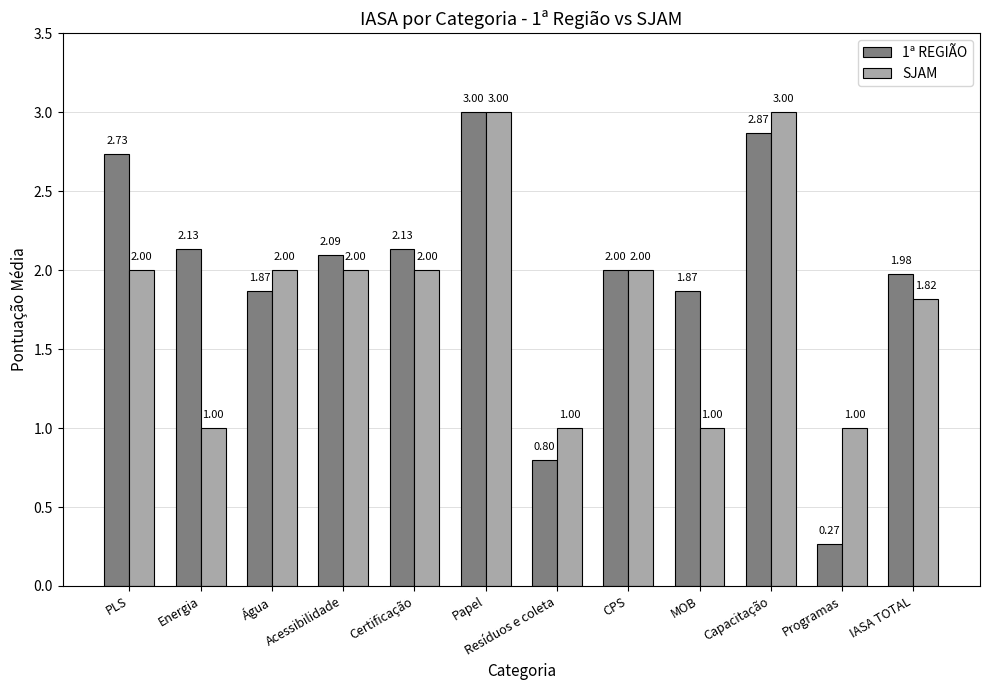

At which label does 1ª REGIÃO reach its peak?

Papel